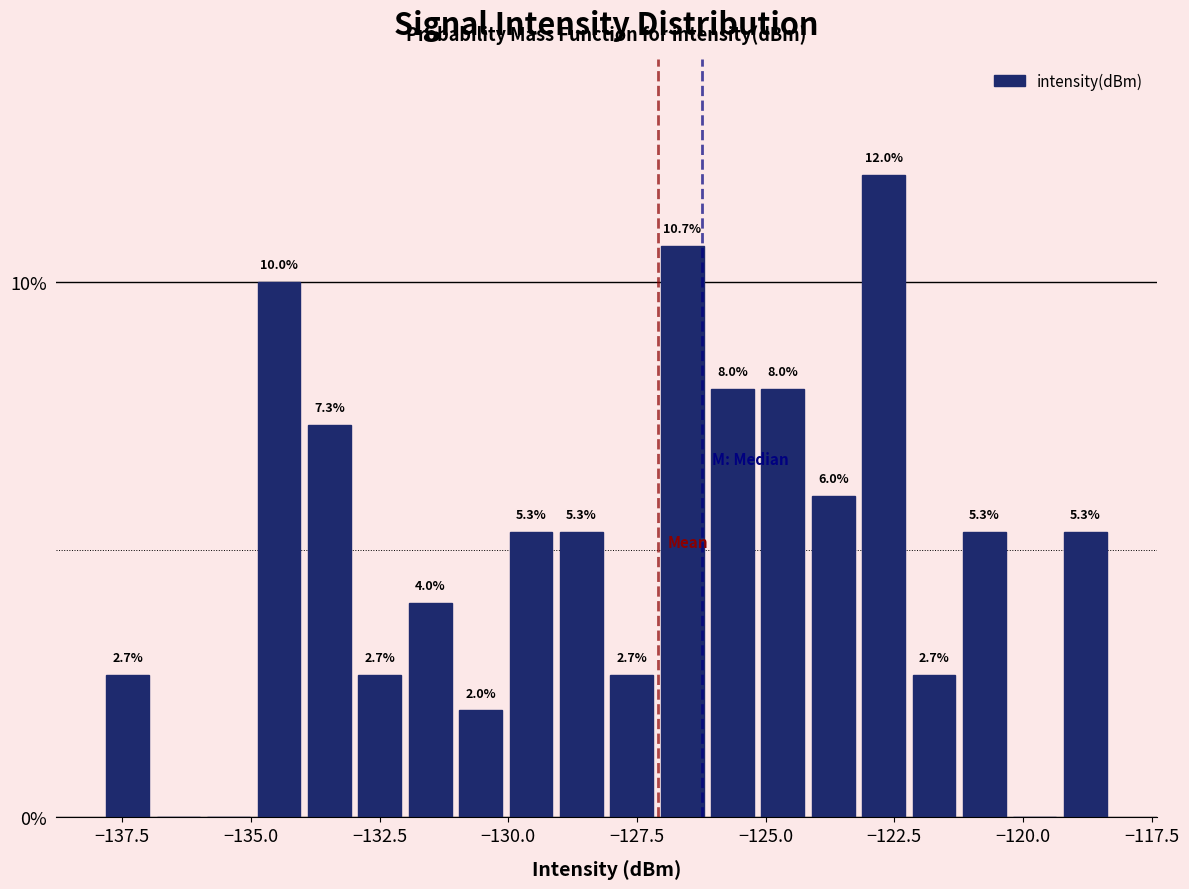

Read against the x-axis, roughly where is the centre of the tallest bar?

-122.5